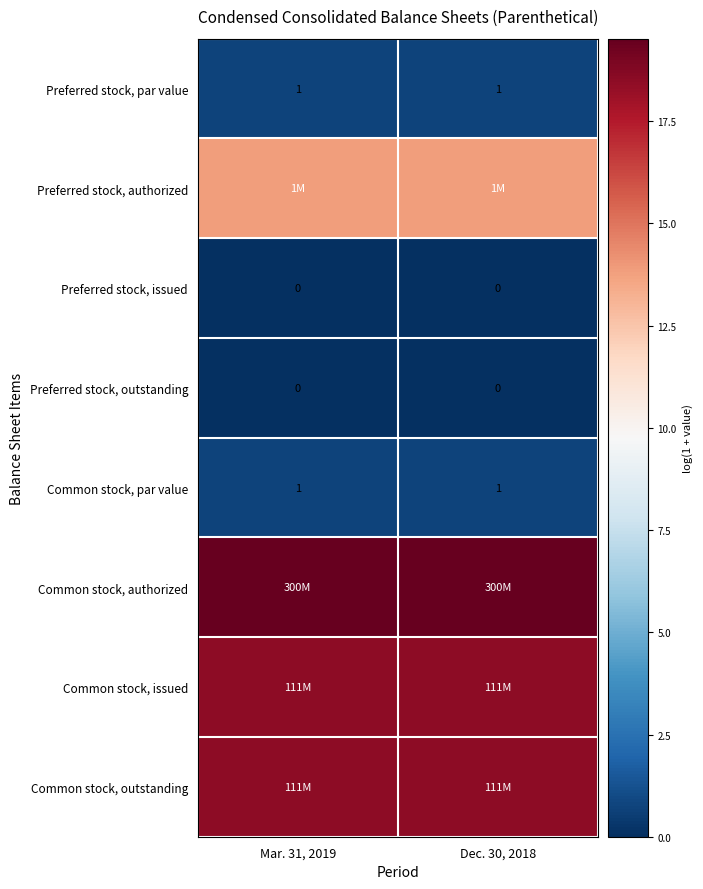

Is the value of Preferred stock, issued at Dec. 30, 2018 greater than the value of Preferred stock, par value at Mar. 31, 2019?

No